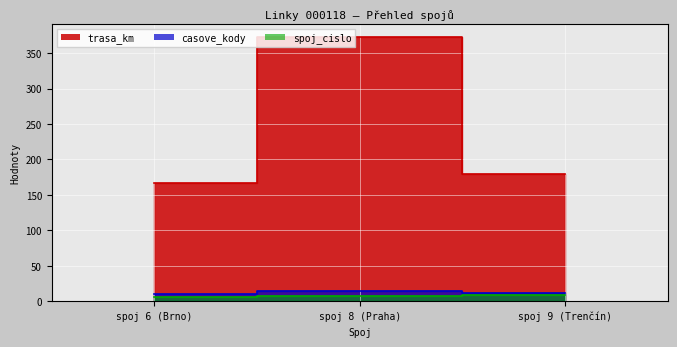

What is the difference between the maximum and minimum values in the casove_kody series?

4